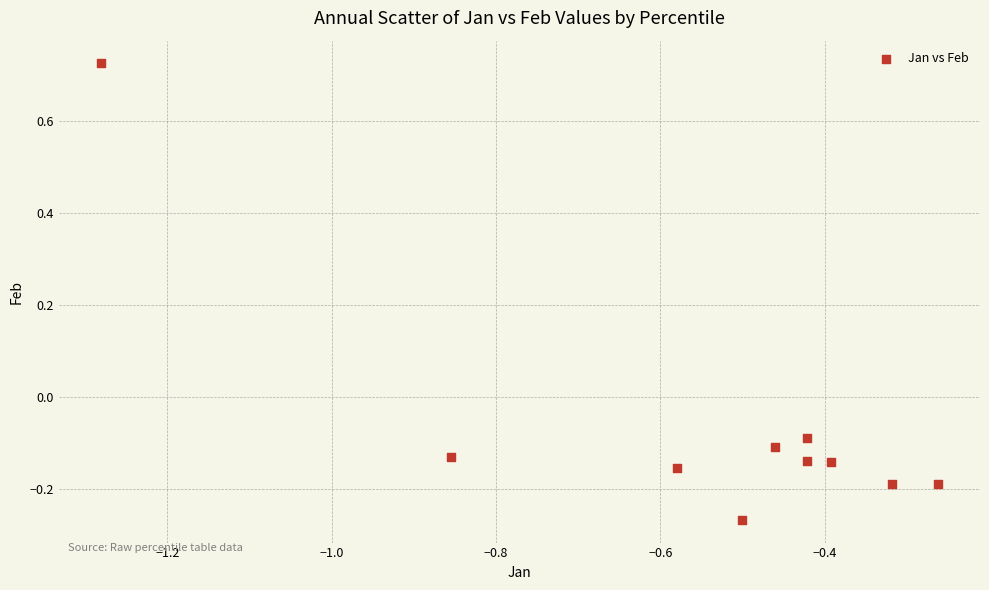

What is the range of Y values (max minus min)?

1.0